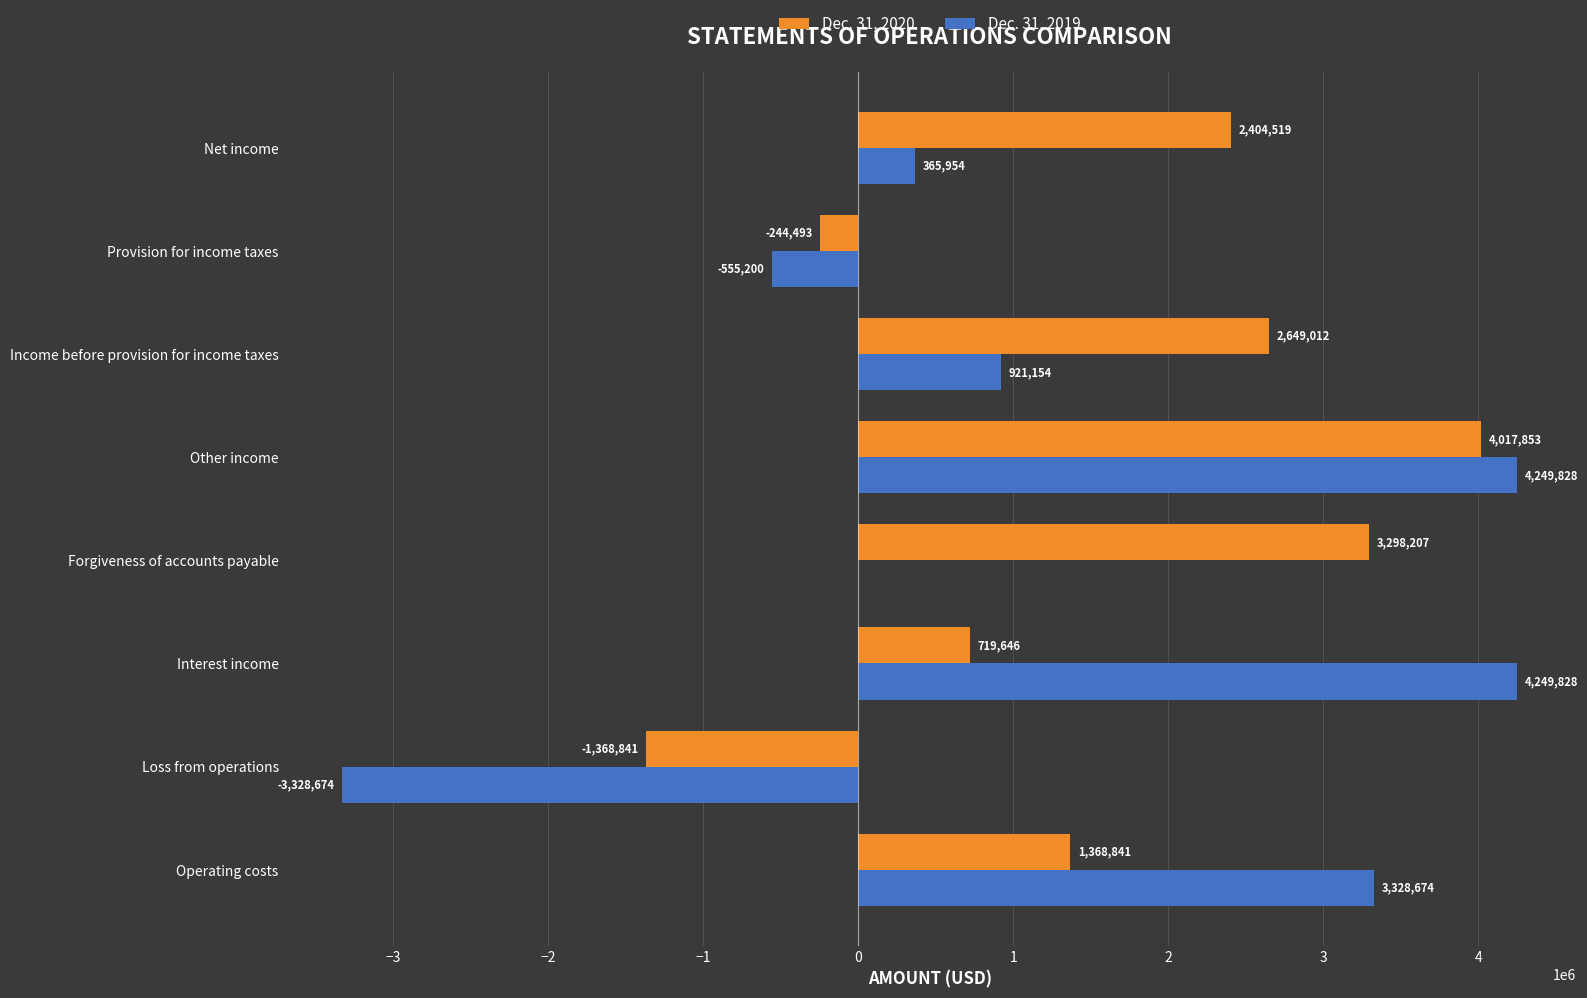

What are all the series names shown in the legend?

Dec. 31, 2020, Dec. 31, 2019